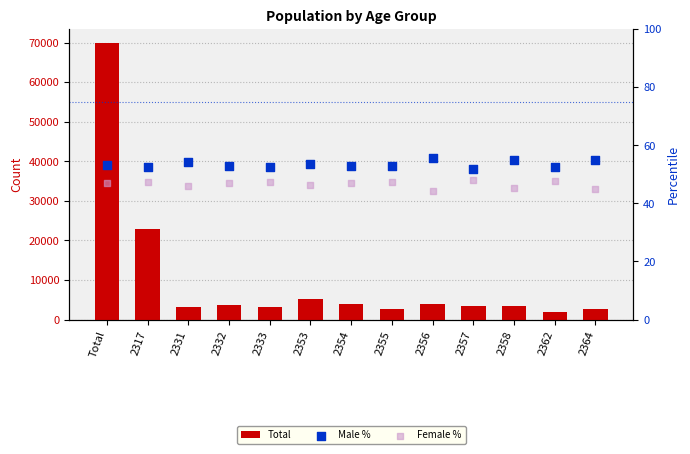

Which series contains the lowest Y value?

Female %